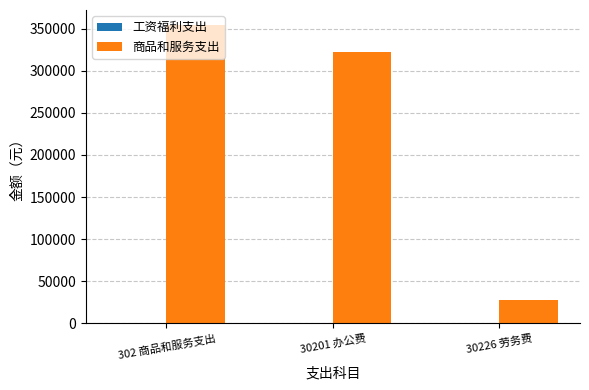

At which label is the value closest to 191269?

30201 办公费